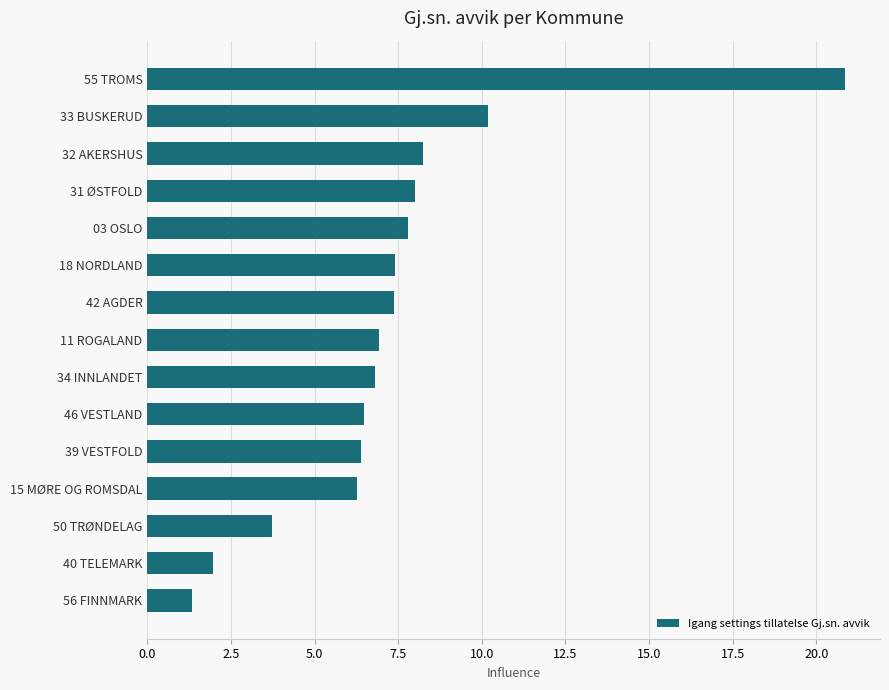

What is the sum of all values?

109.7